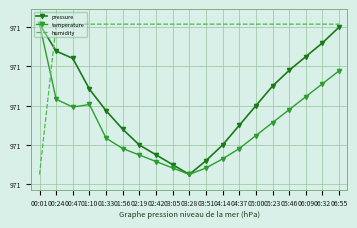

At how many categories does at least one series exceed 971?

19